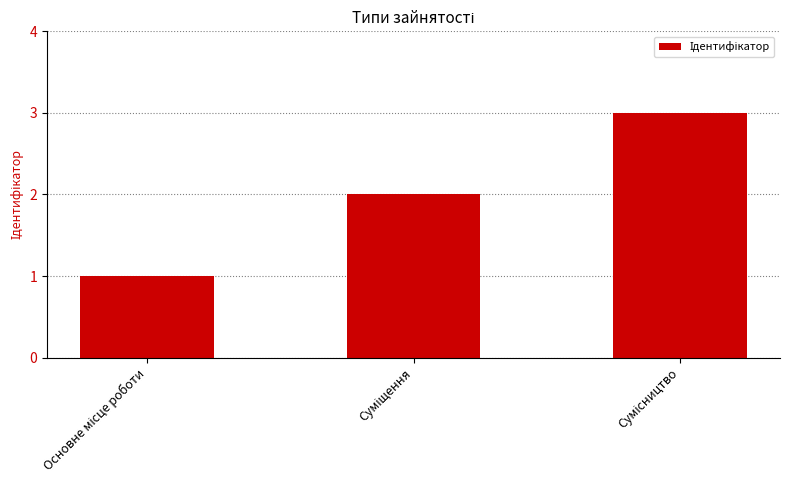

What is the maximum value shown in the chart?

3